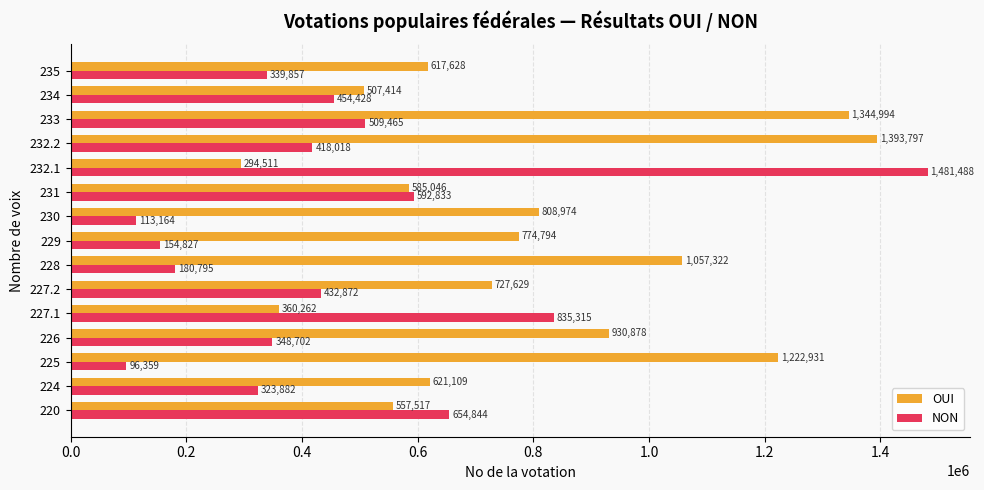

At which label is NON closest to 788923?

227.1